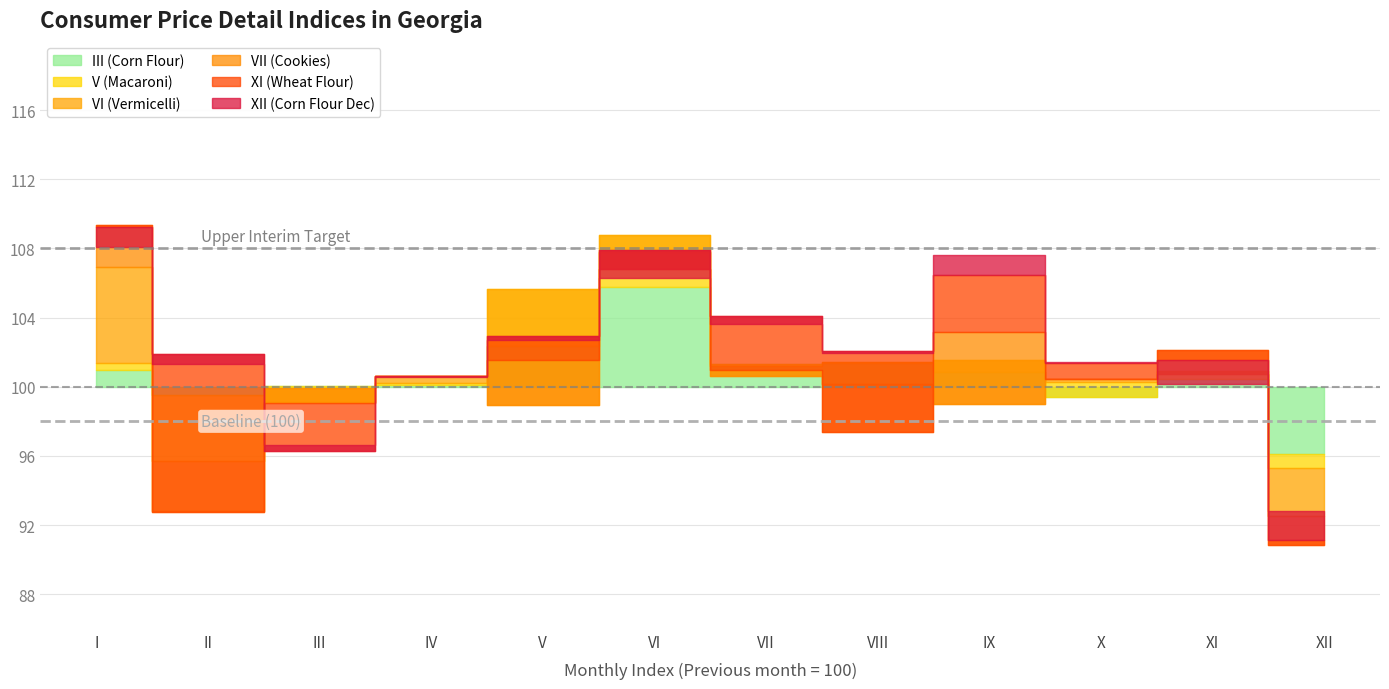

What is the greatest value displayed?

109.1